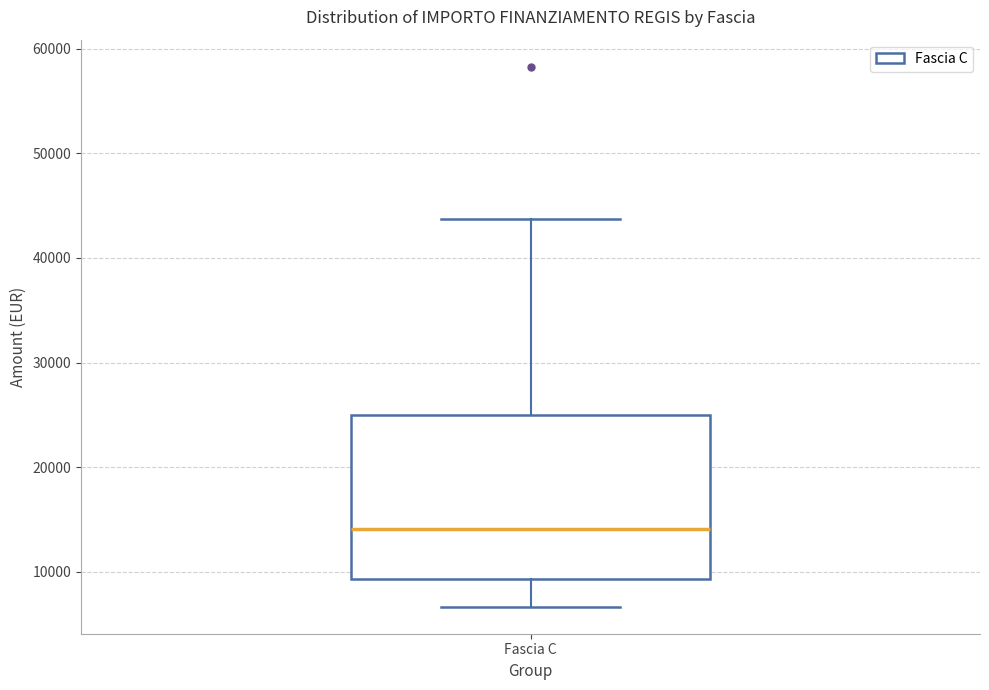

Read this box plot against the y-axis: the position of the median line, the range covered by the box, and the ends of both whiskers. The values are not printed on the chart, so give them approximately, as read against the axis.

median 14000, box 9000 to 25000, whiskers 7000 to 44000